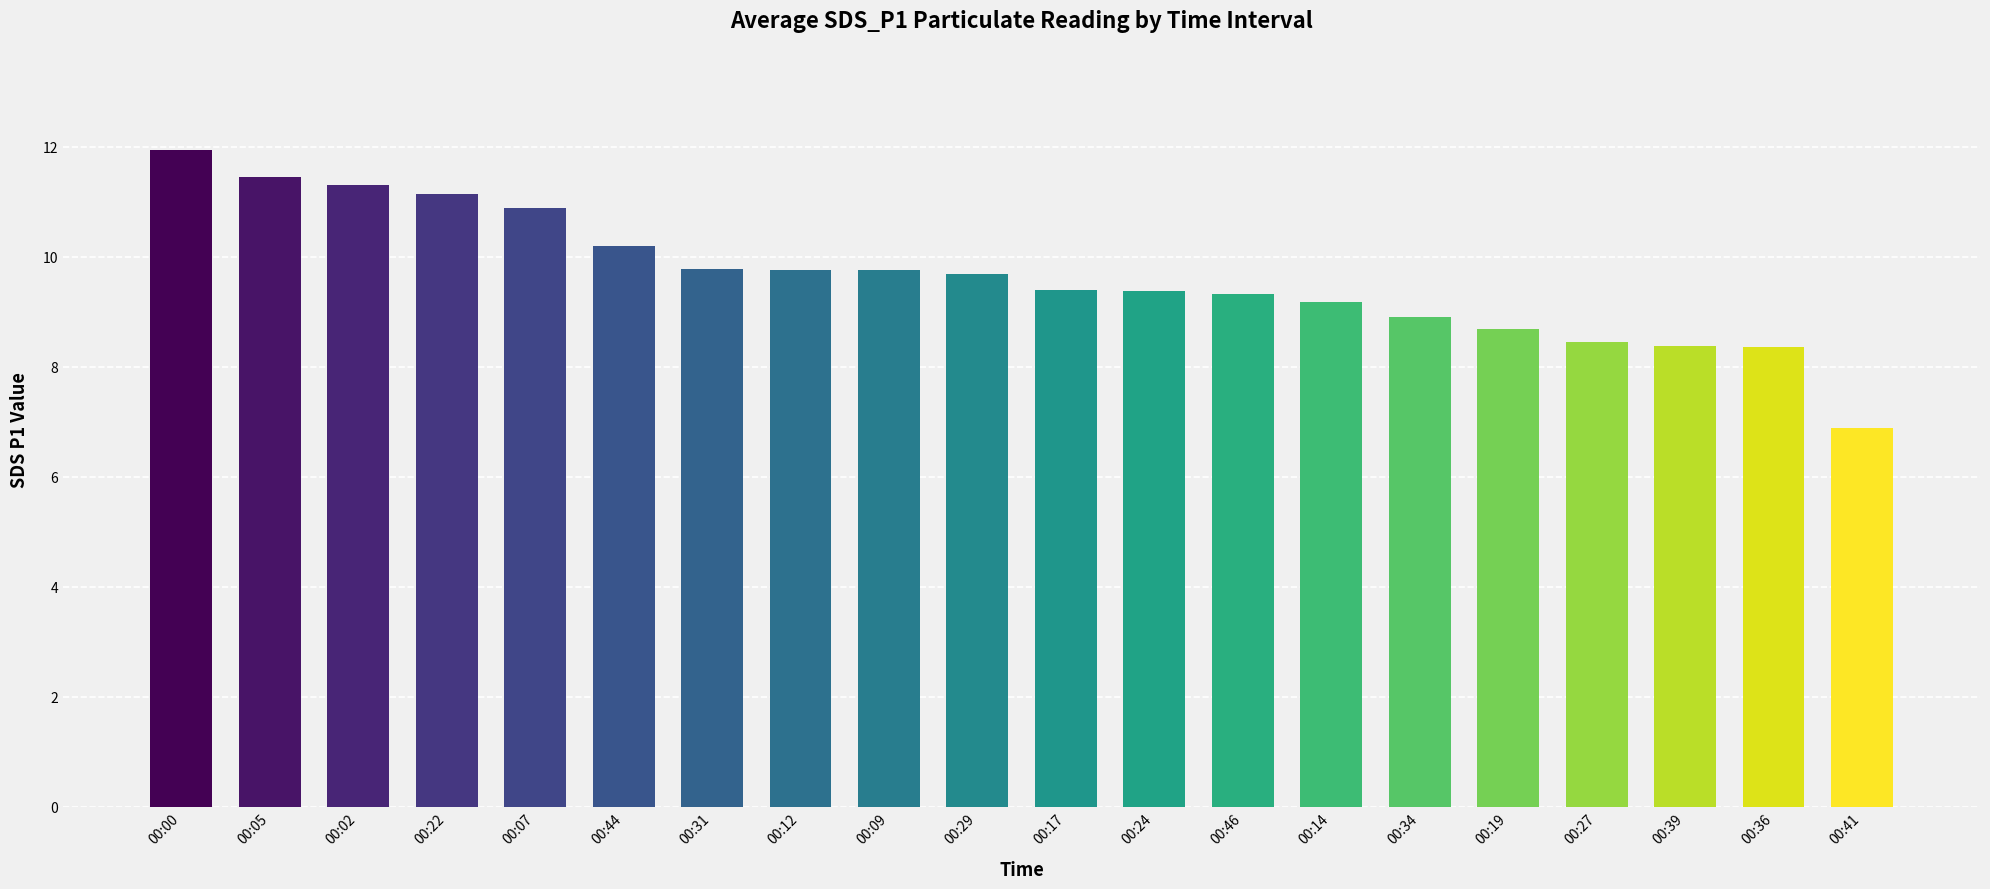

What is the average value?

9.6